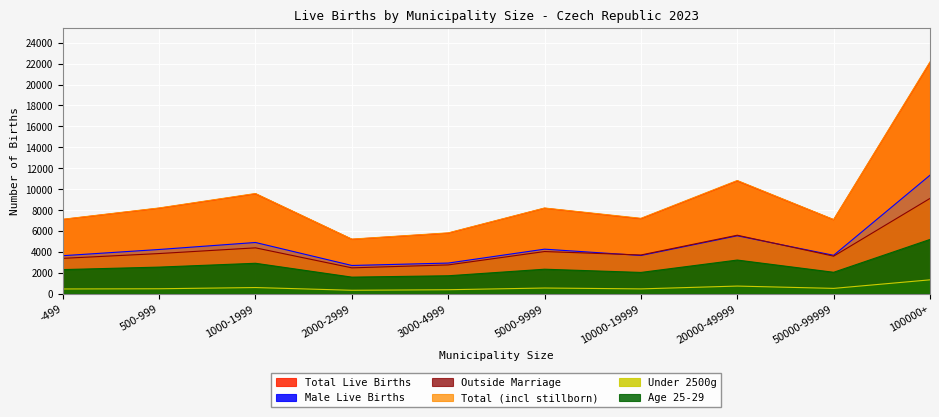

At which category does Total Live Births reach its first local valley?

2000-2999